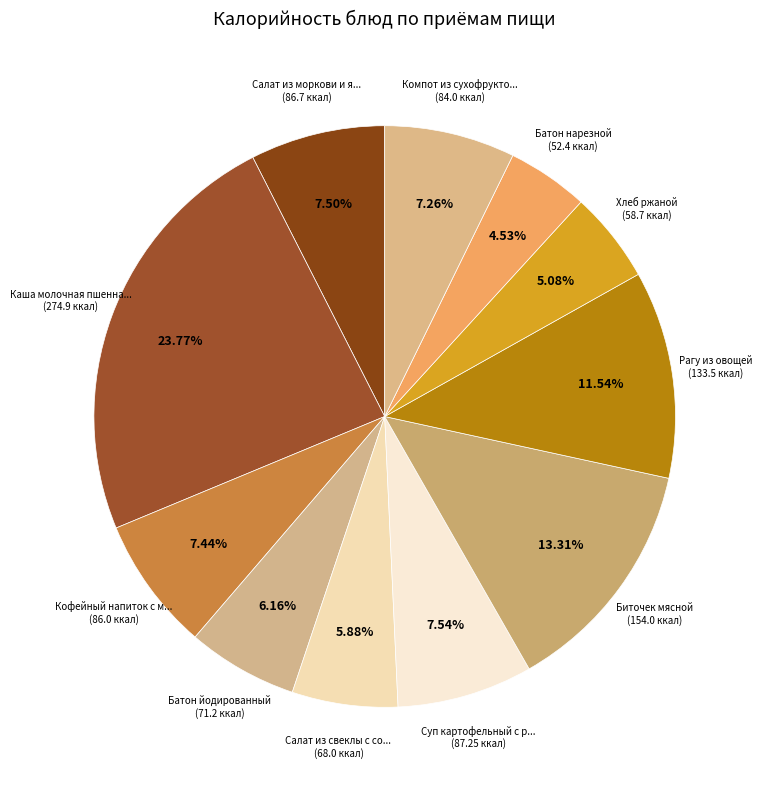

How many segments does this pie chart have?

11